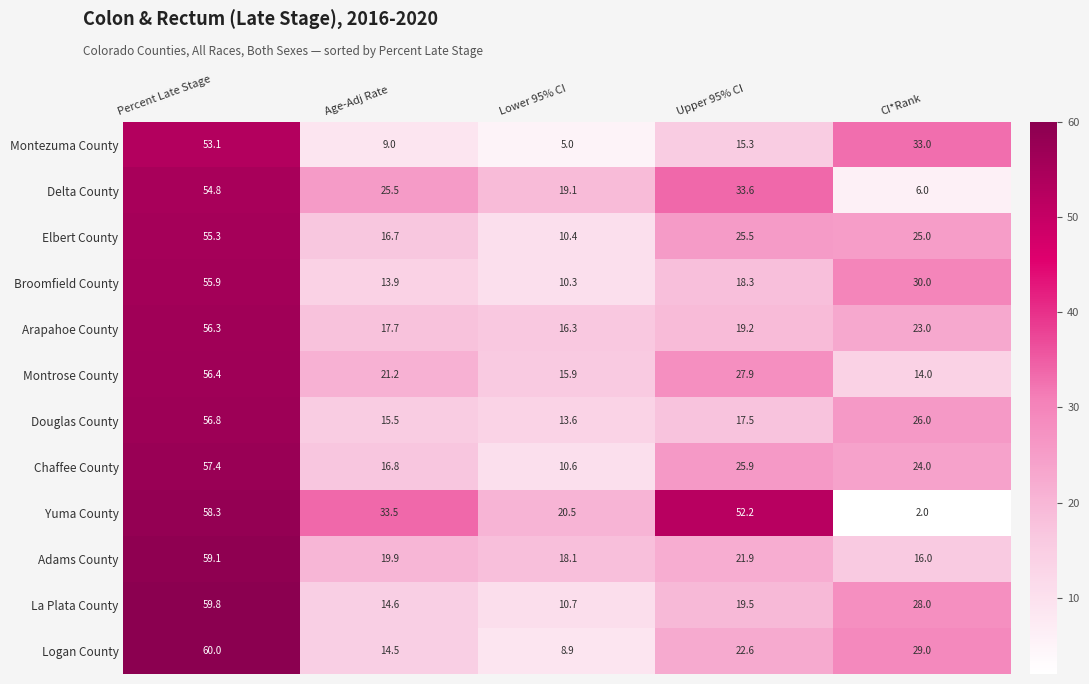

Which series has the widest spread of values?

Yuma County